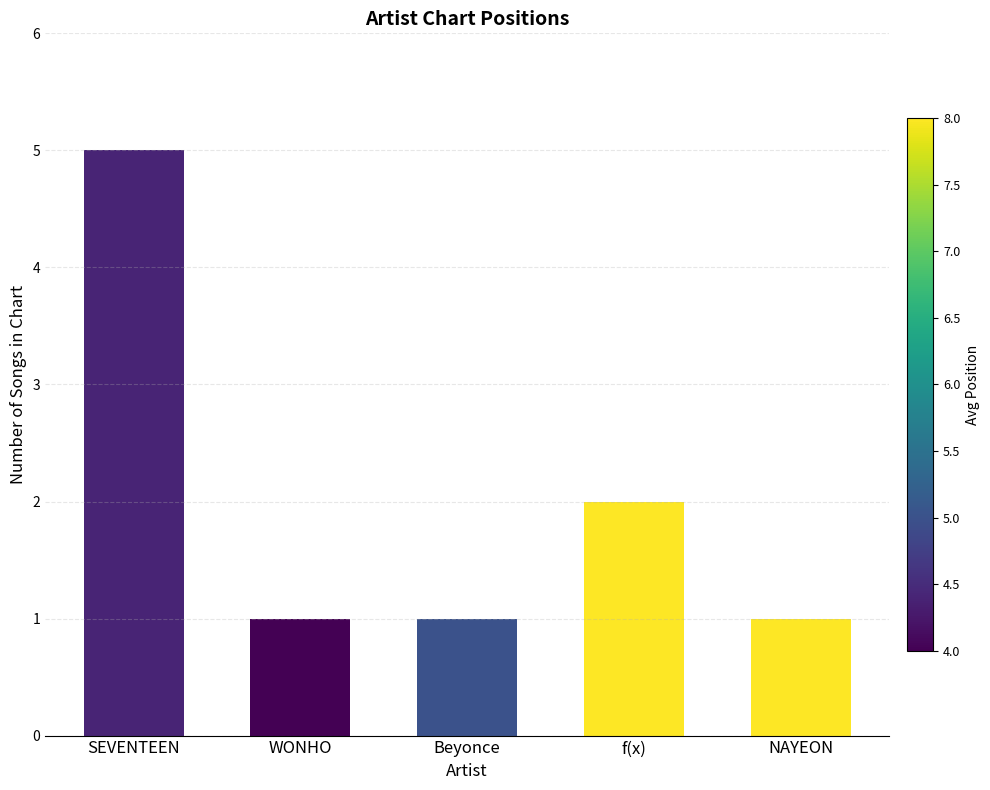

What is the average value?

2